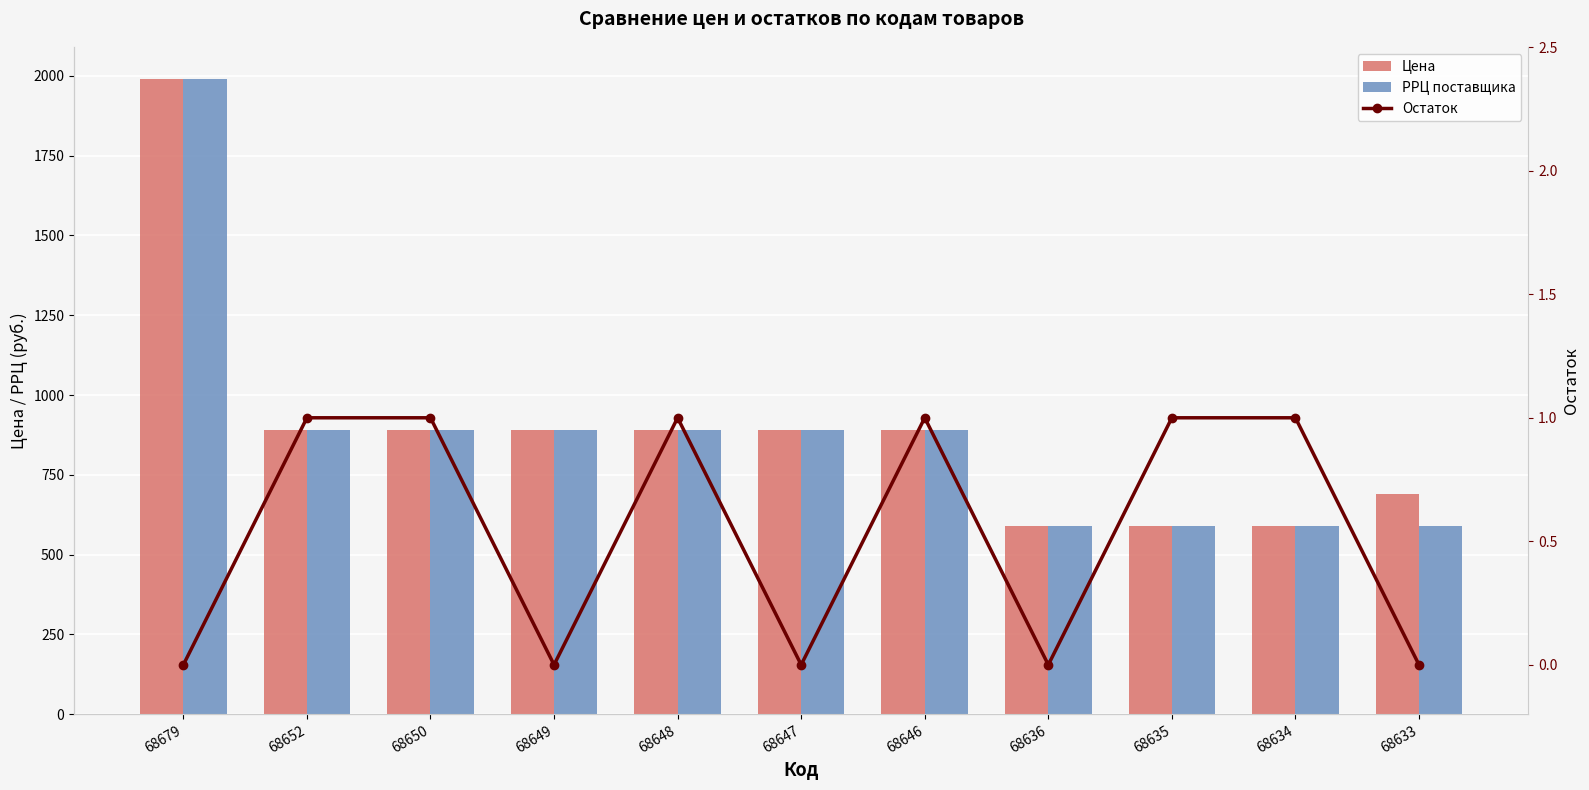

How many values in the Цена series exceed 890?

3